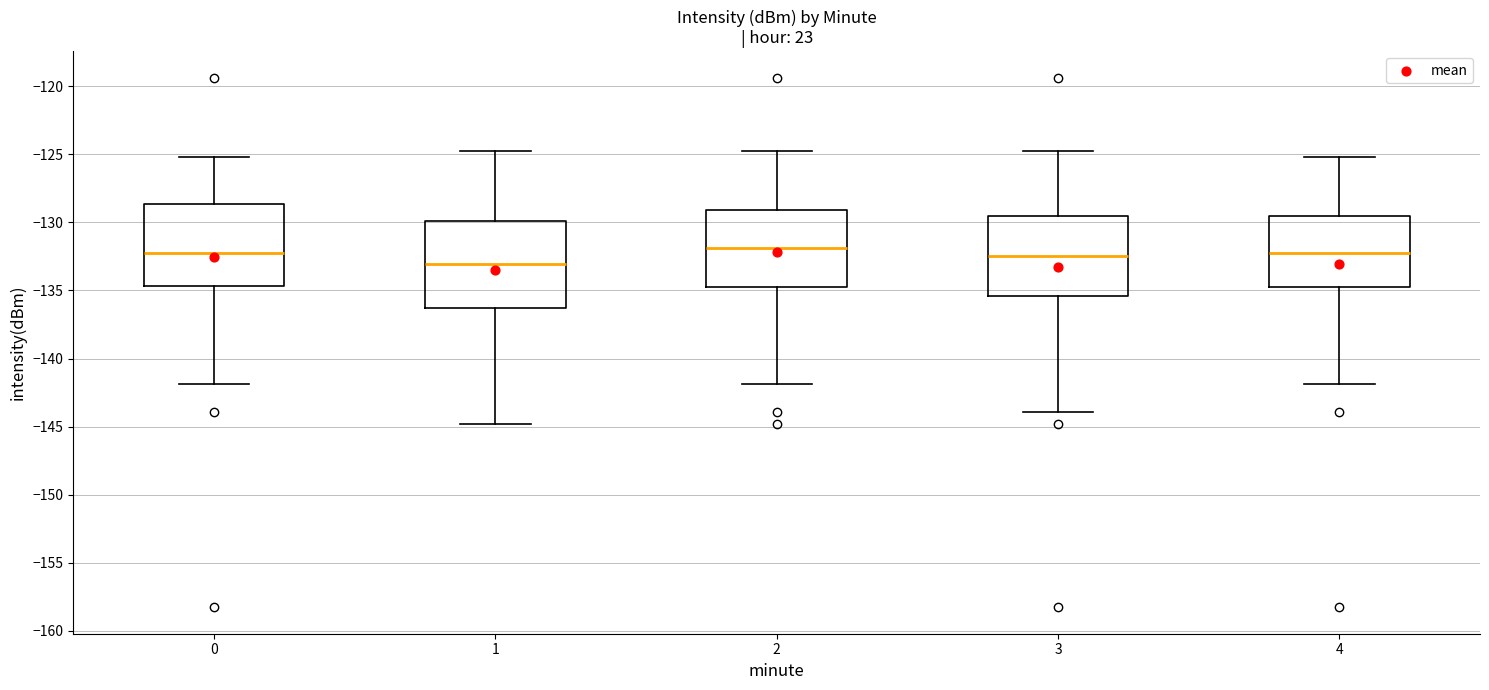

Reading left to right, transcribe this box plot: for each box, give where its median line is, the range the box spans, and where its two whiskers end, as read against the y-axis. The values are not printed on the chart, so give them approximately, as read against the axis.

0: median -132.0, box -134.5 to -128.5, whiskers -142.0 to -125.0
1: median -133.0, box -136.5 to -130.0, whiskers -145.0 to -124.5
2: median -132.0, box -134.5 to -129.0, whiskers -142.0 to -124.5
3: median -132.5, box -135.5 to -129.5, whiskers -144.0 to -124.5
4: median -132.0, box -134.5 to -129.5, whiskers -142.0 to -125.0